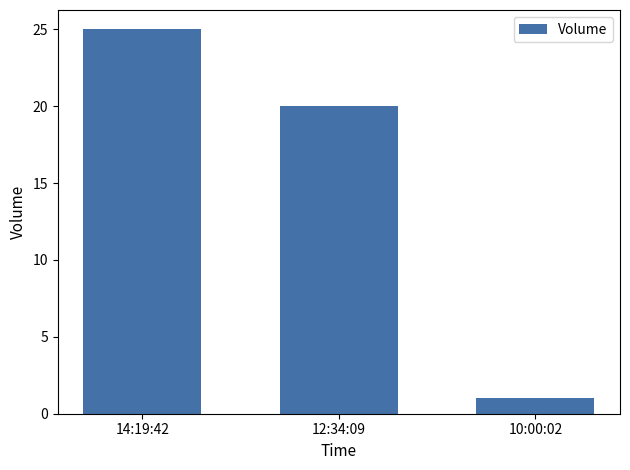

What is the sum of the values at 14:19:42 and 10:00:02?

26